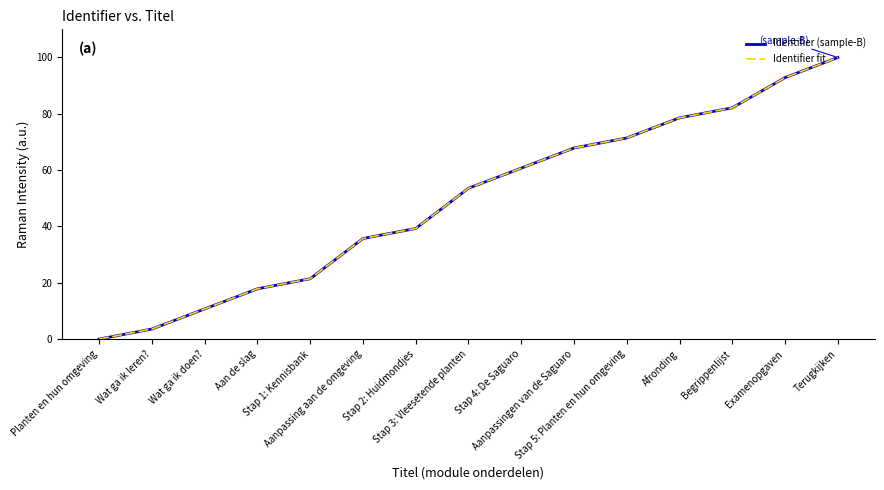

What is the highest value of the Identifier (sample-B) series?

100.0